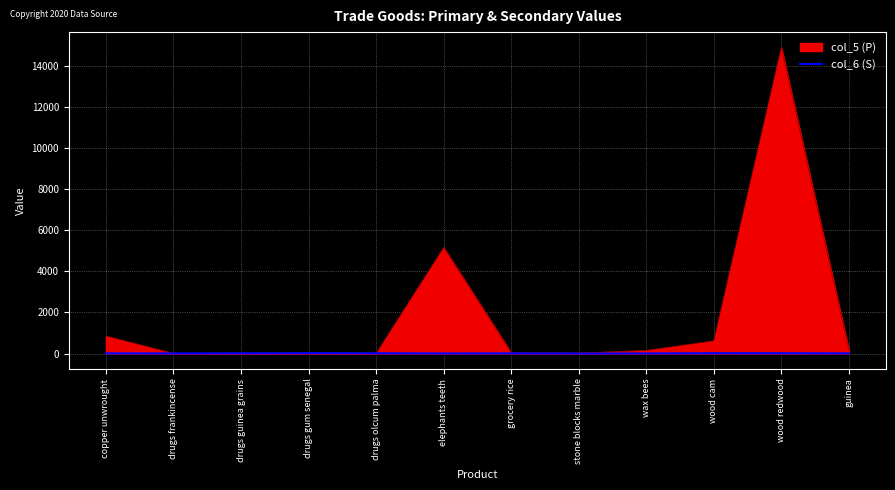

True or false: the data has more than 2 interior local peaks.

True